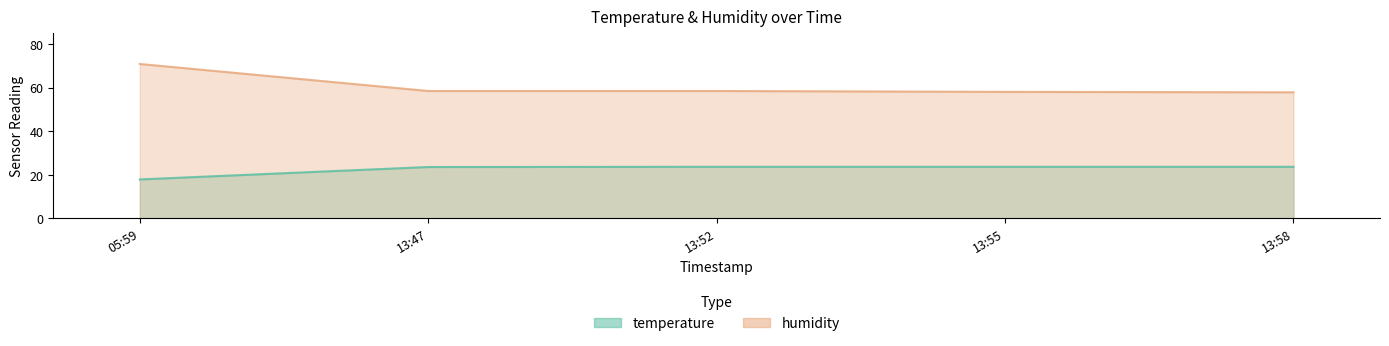

True or false: humidity and temperature cross at least once.

False